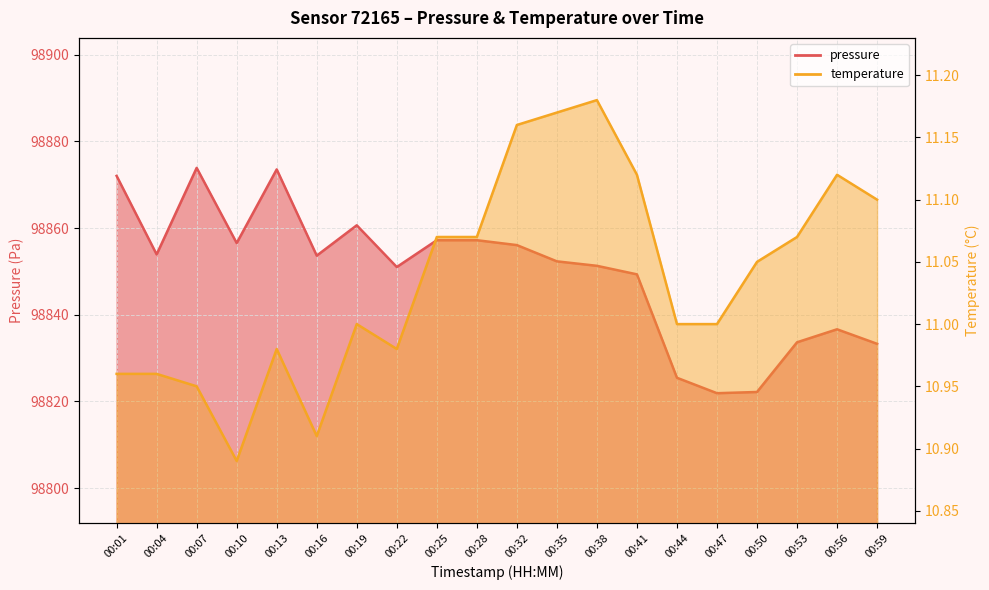

True or false: pressure and temperature cross at least once.

False